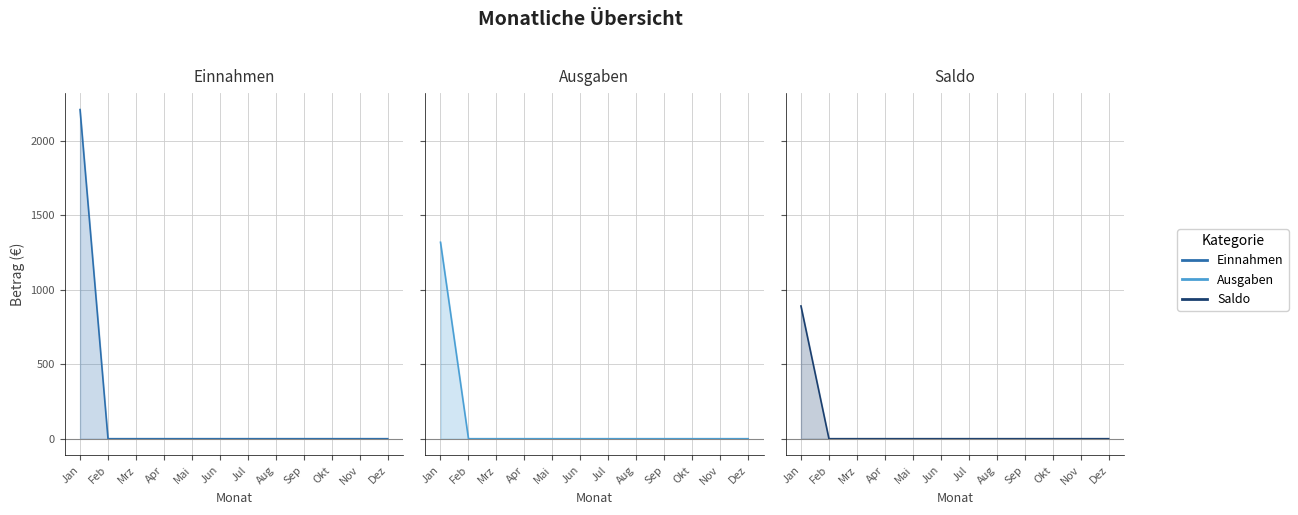

True or false: Saldo and Einnahmen cross at least once.

False